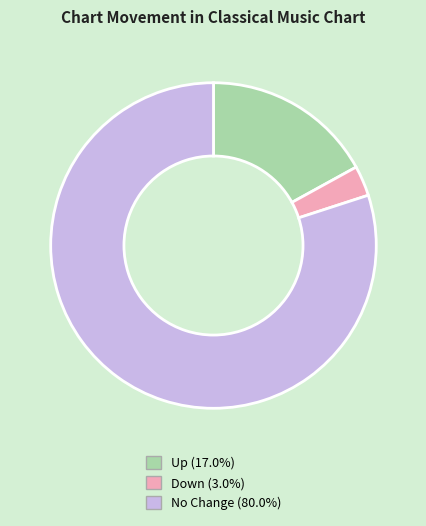

Does any single category account for the majority?

Yes